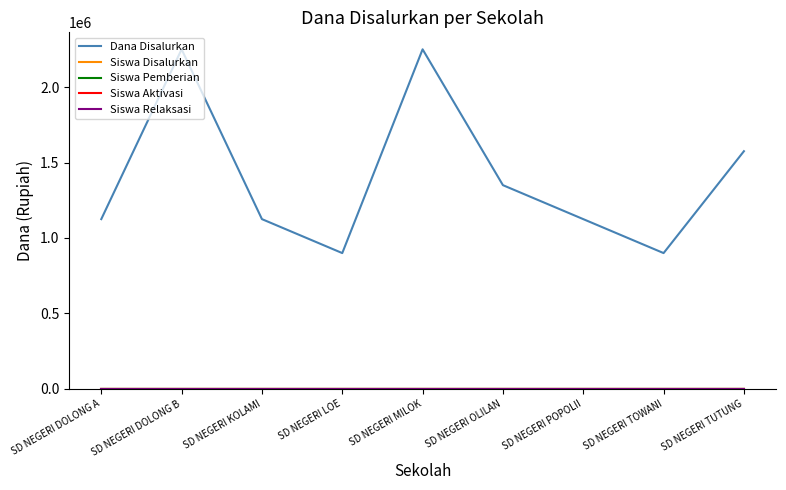

The Siswa Disalurkan series shows 16 at SD NEGERI MILOK. True or false?

False